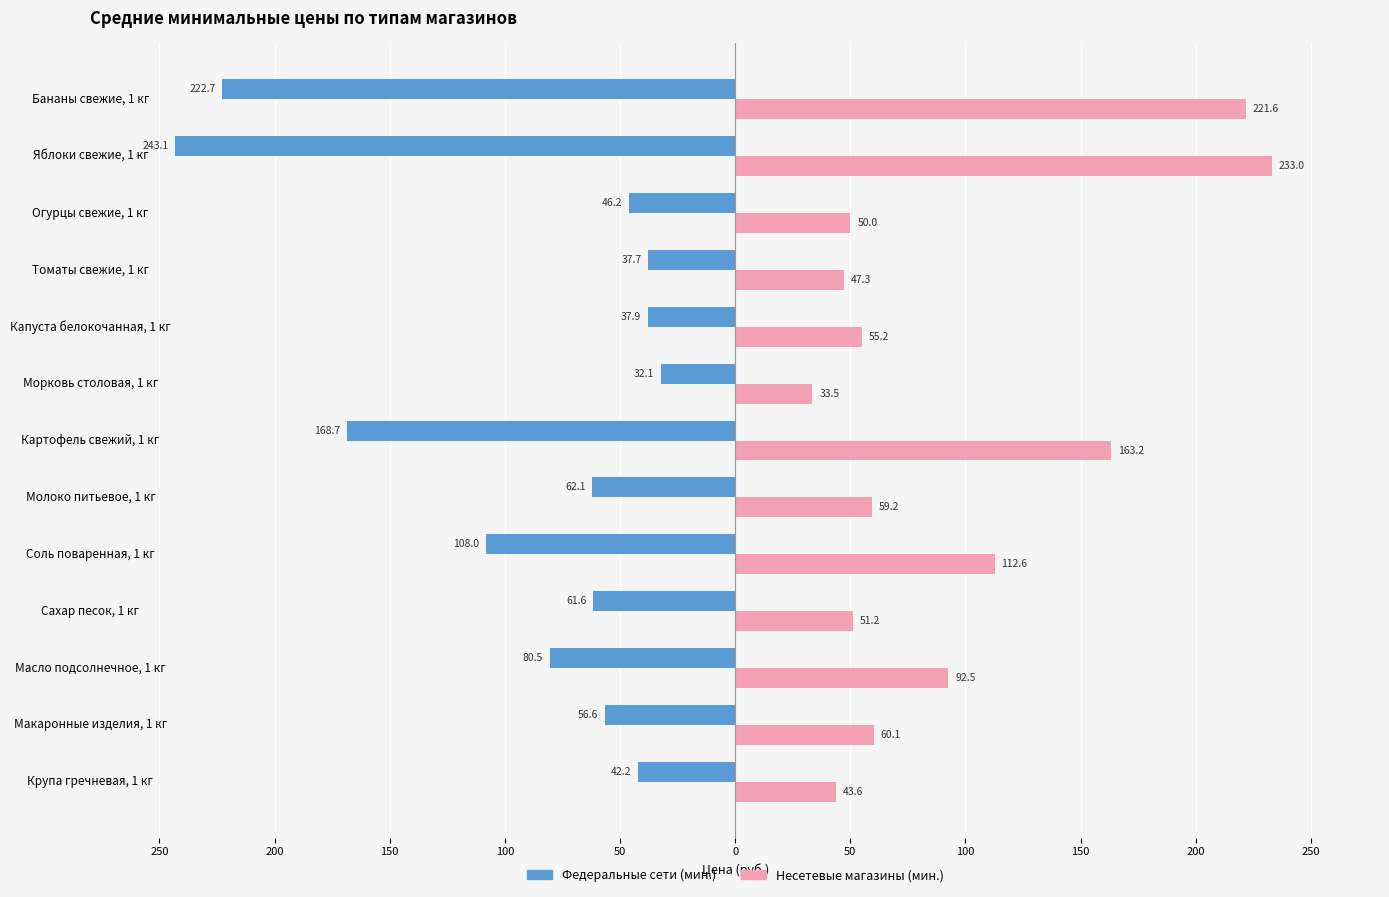

What are all the series names shown in the legend?

Федеральные сети (мин.), Несетевые магазины (мин.)